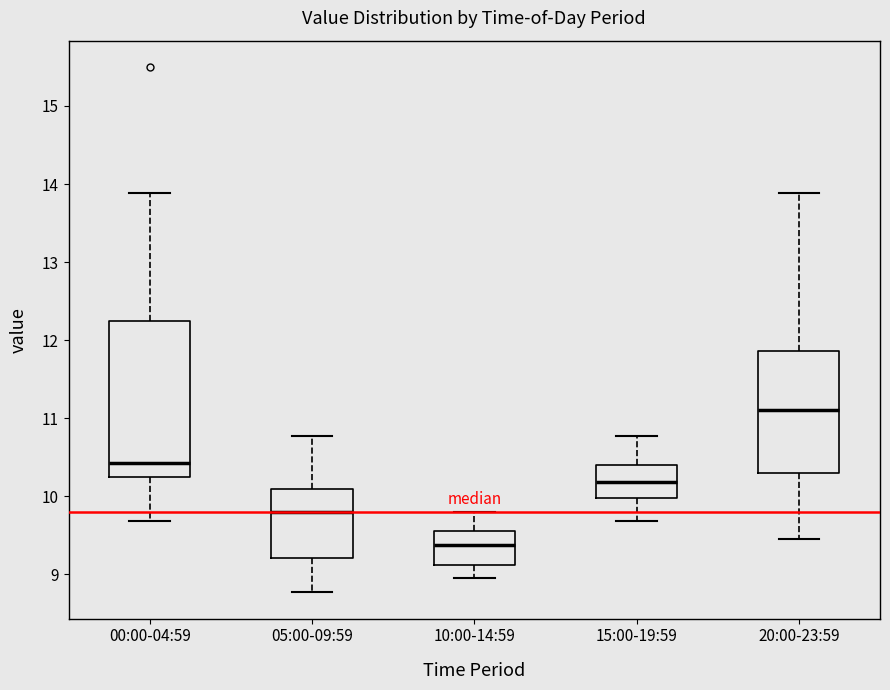

Reading left to right, transcribe this box plot: for each box, give where its median line is, the range the box spans, and where its two whiskers end, as read against the y-axis. The values are not printed on the chart, so give them approximately, as read against the axis.

00:00-04:59: median 10.4, box 10.3 to 12.2, whiskers 9.7 to 13.9
05:00-09:59: median 9.8, box 9.2 to 10.1, whiskers 8.8 to 10.8
10:00-14:59: median 9.4, box 9.1 to 9.6, whiskers 9.0 to 9.8
15:00-19:59: median 10.2, box 10.0 to 10.4, whiskers 9.7 to 10.8
20:00-23:59: median 11.1, box 10.3 to 11.9, whiskers 9.5 to 13.9